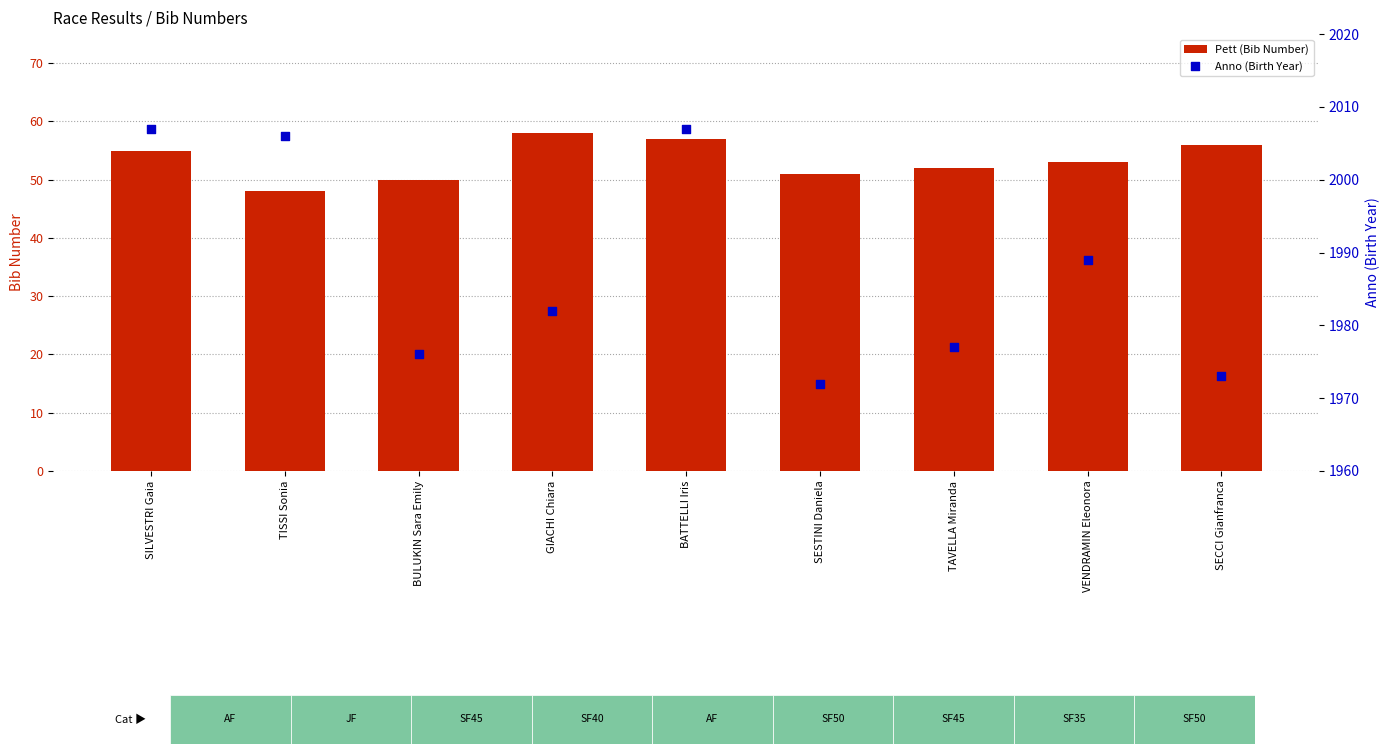

Which series contains the highest Y value?

Anno (Birth Year)